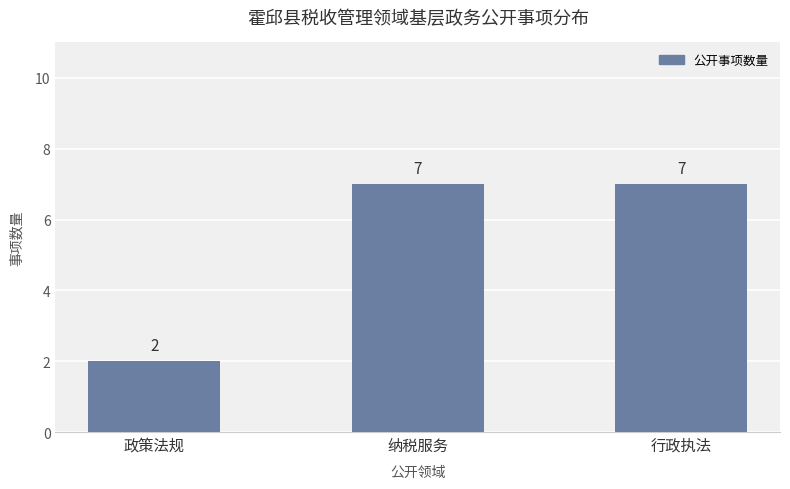

Does the chart contain any negative values?

No